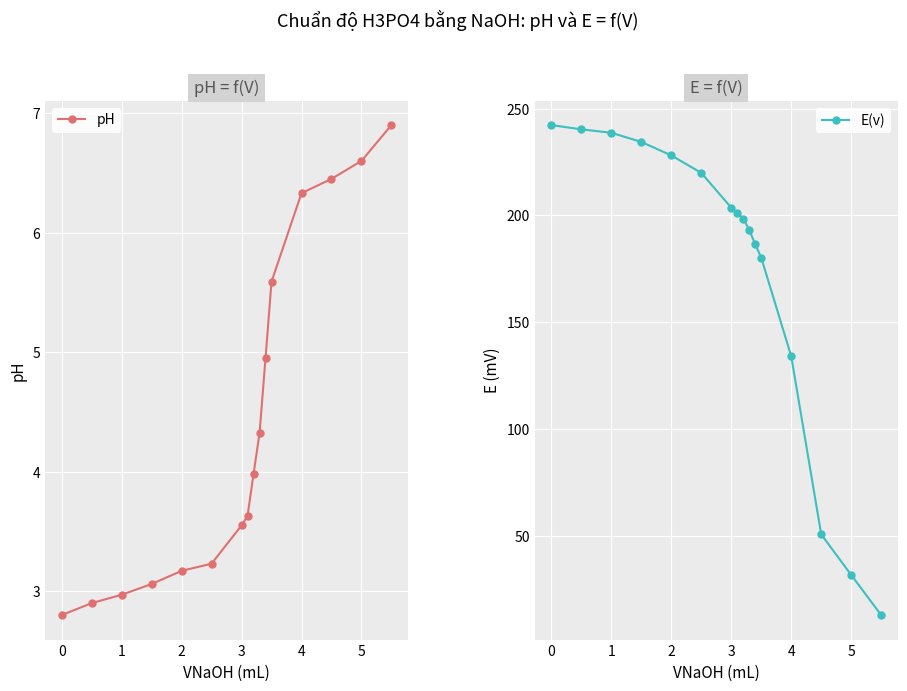

True or false: E(v) has more than 1 points higher than both neighbors.

False